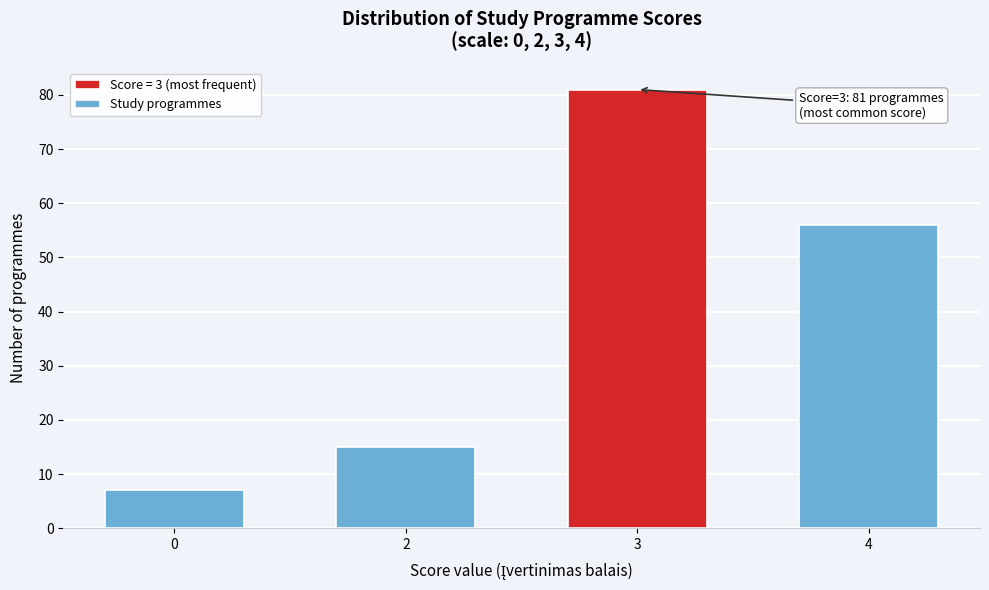

Reading left to right, extract all data points from this chart.

0=7	2=15	3=81	4=56